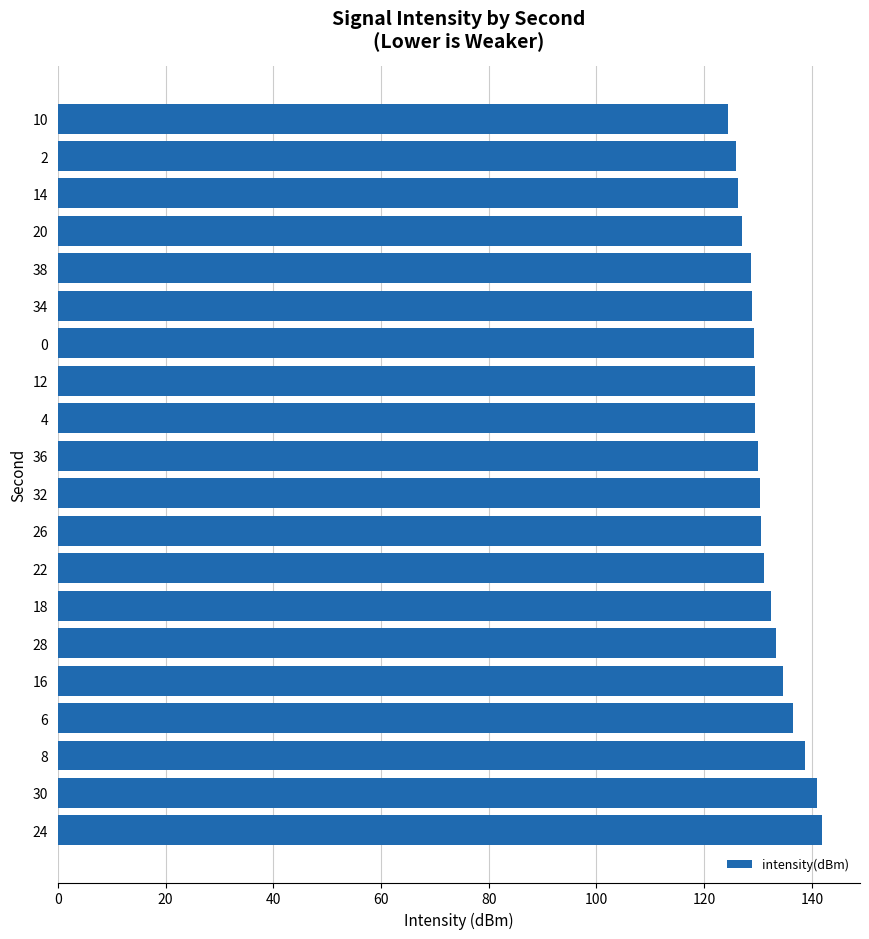

How many data points does each series have?

20